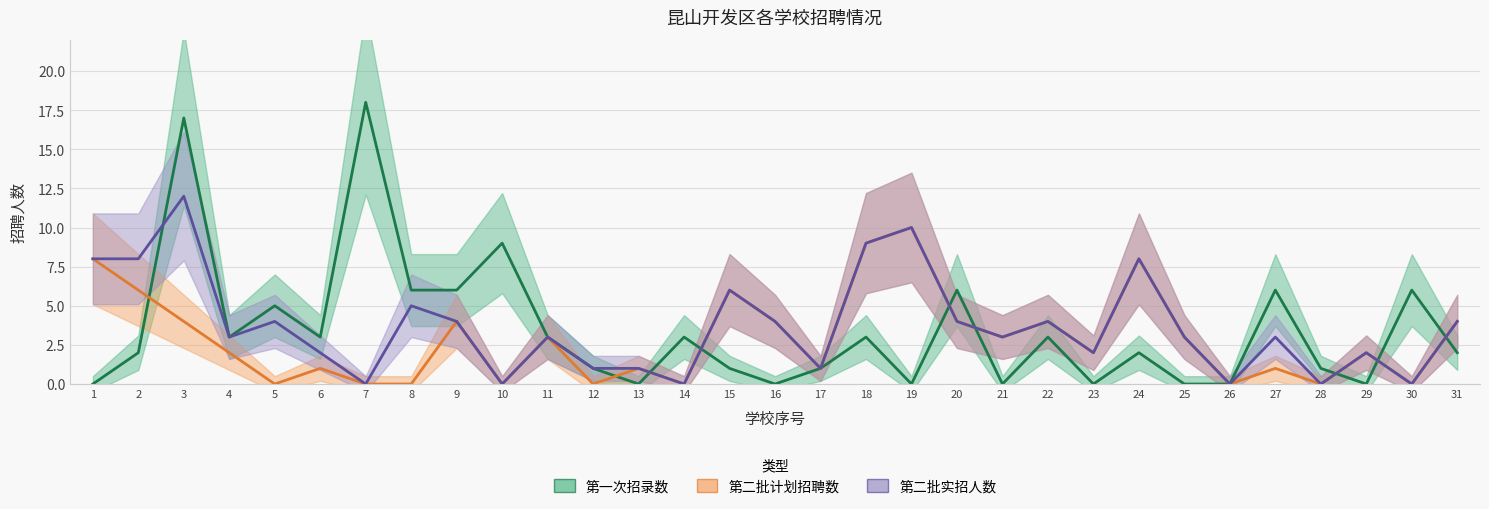

How many distinct data groups are displayed?

3